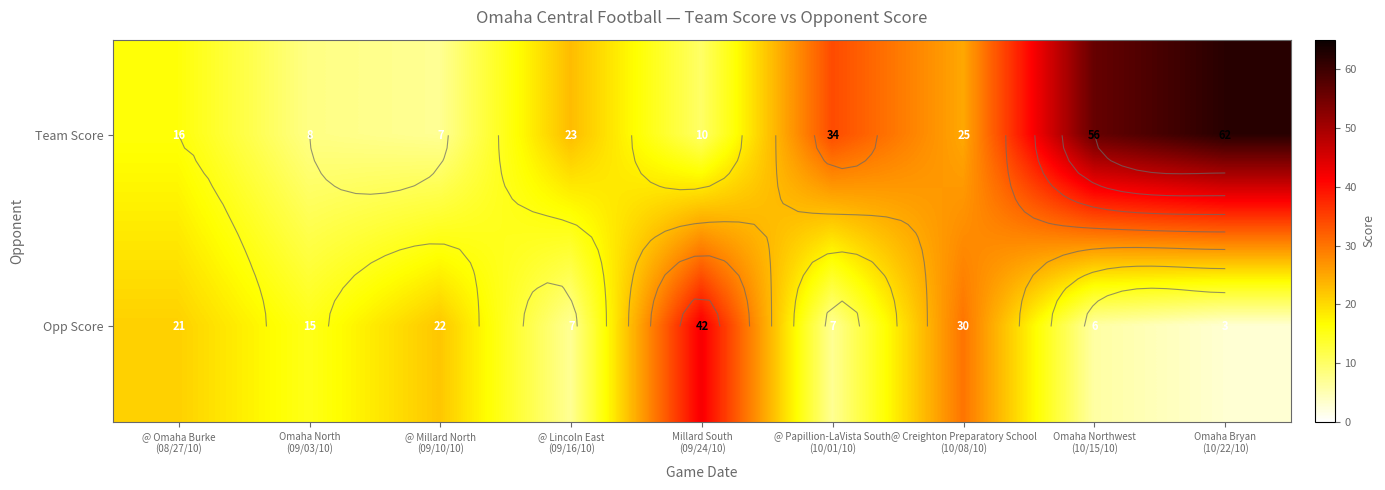

How many categories are shown in the chart?

9